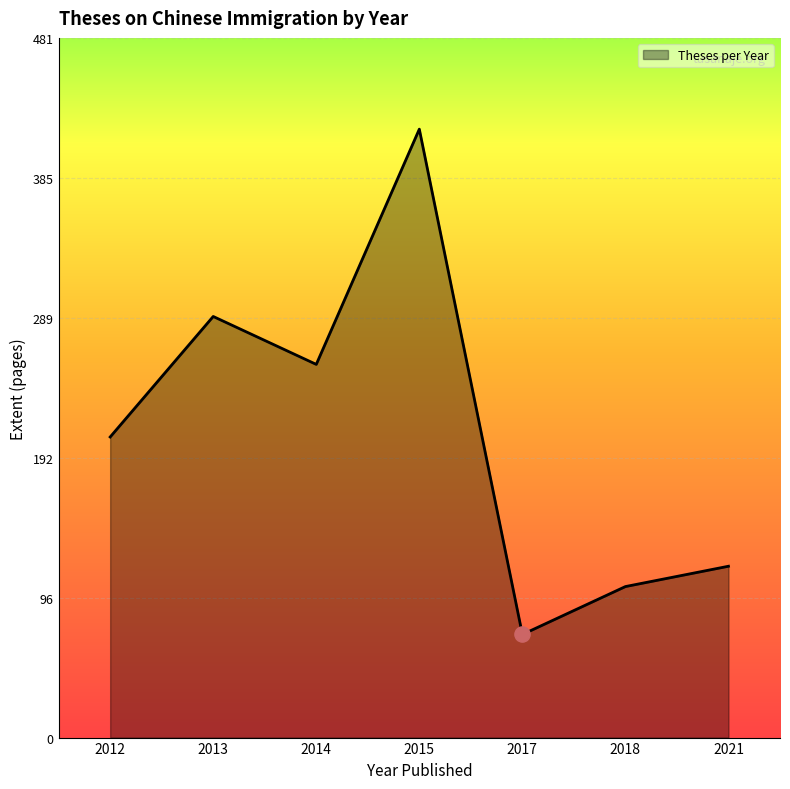

Between 2015 and 2013, which is larger?

2015